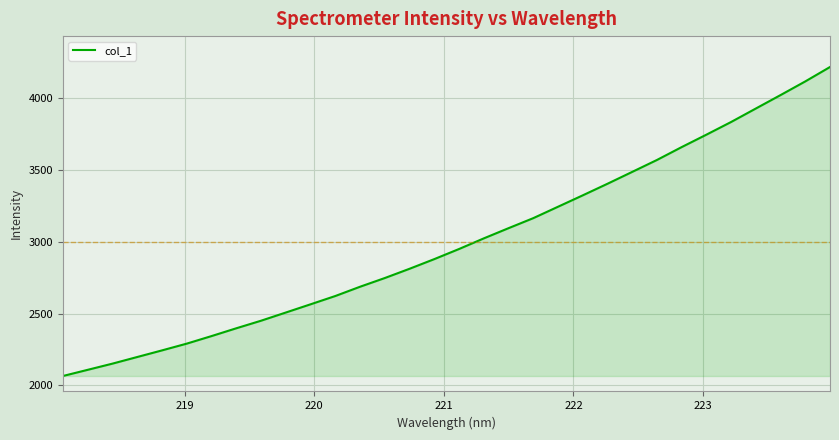

What is the greatest value displayed?

4217.7